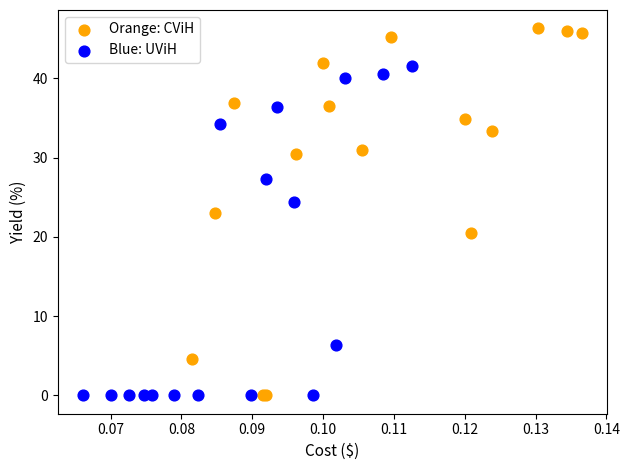

Which series has the largest Y range (max minus min)?

Orange: CViH